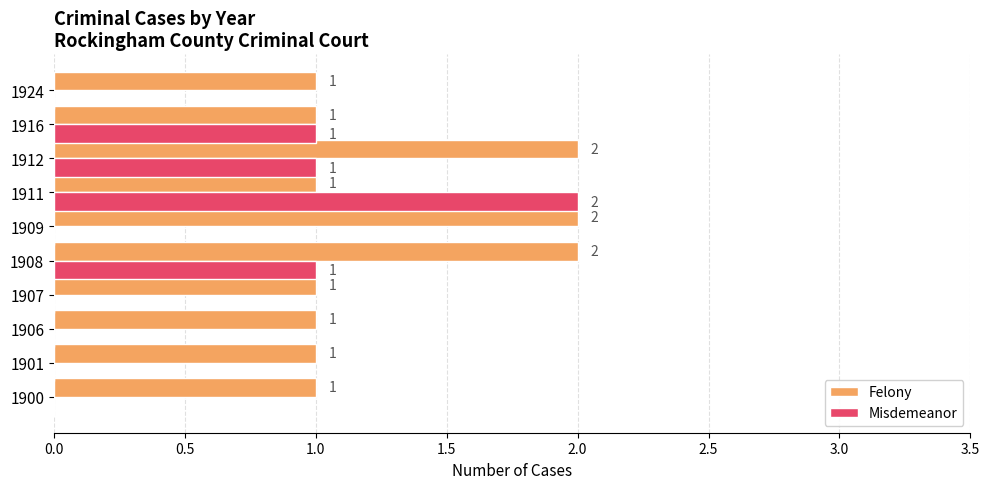

What is the total value across all series at 1912?

3